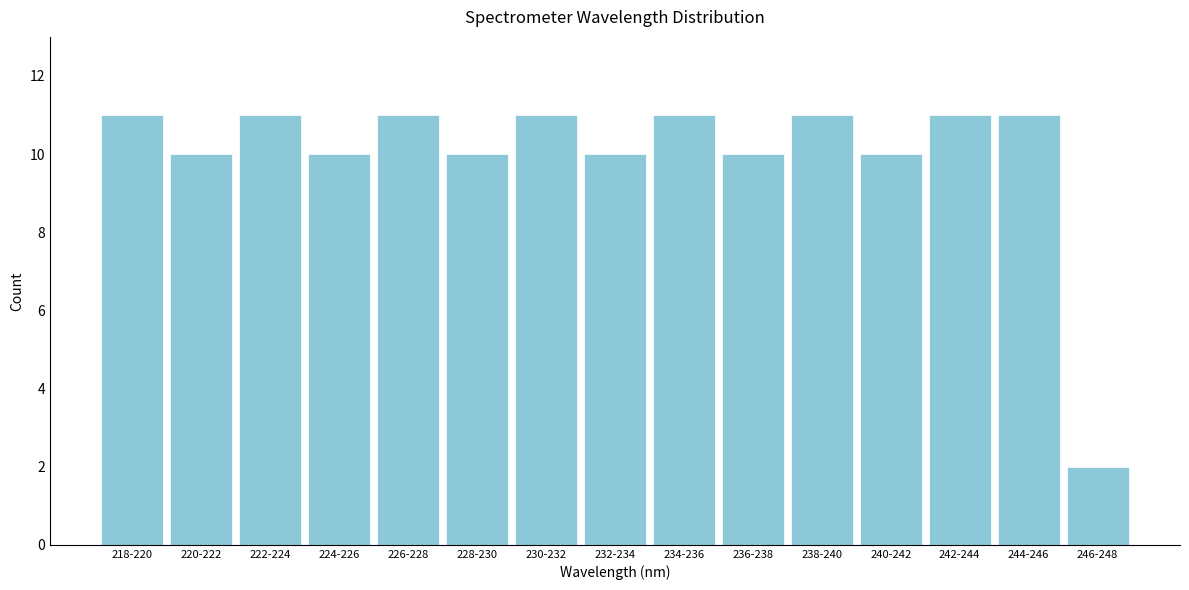

Reading left to right, transcribe all the data shown in this chart.

11	10	11	10	11	10	11	10	11	10	11	10	11	11	2